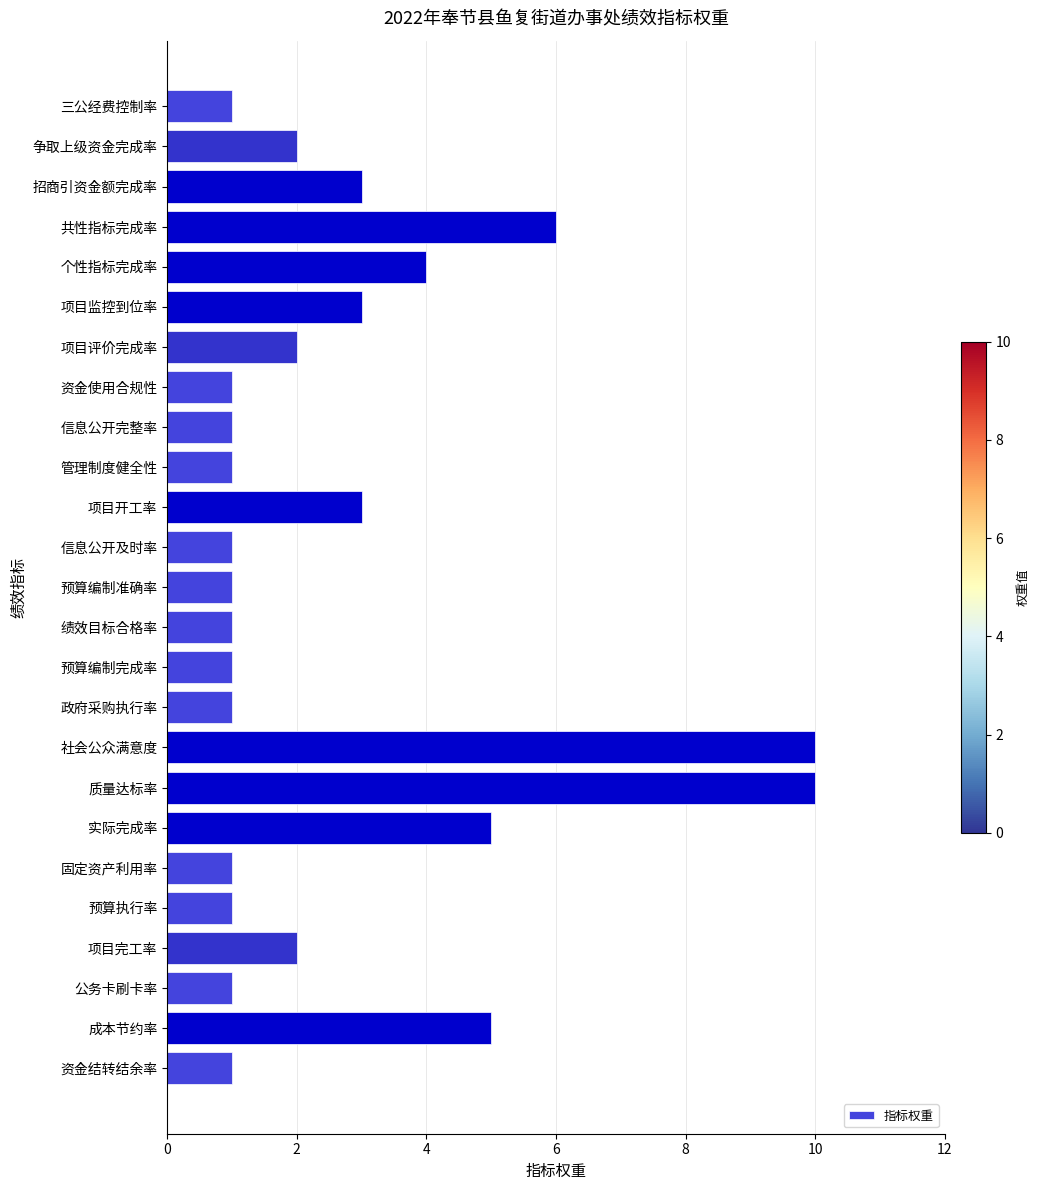

What is the average value?

3